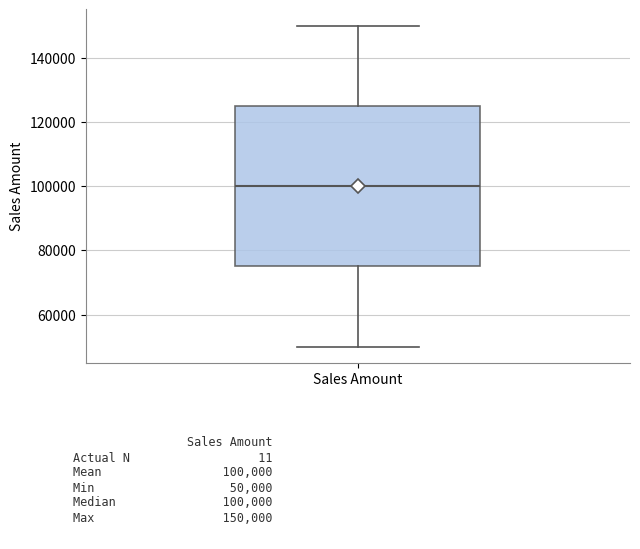

Transcribe this box plot: give where the median line is, the range the box spans, and where the two whiskers end, as read against the y-axis. The values are not printed on the chart, so give them approximately, as read against the axis.

median 100000, box 76000 to 126000, whiskers 50000 to 150000